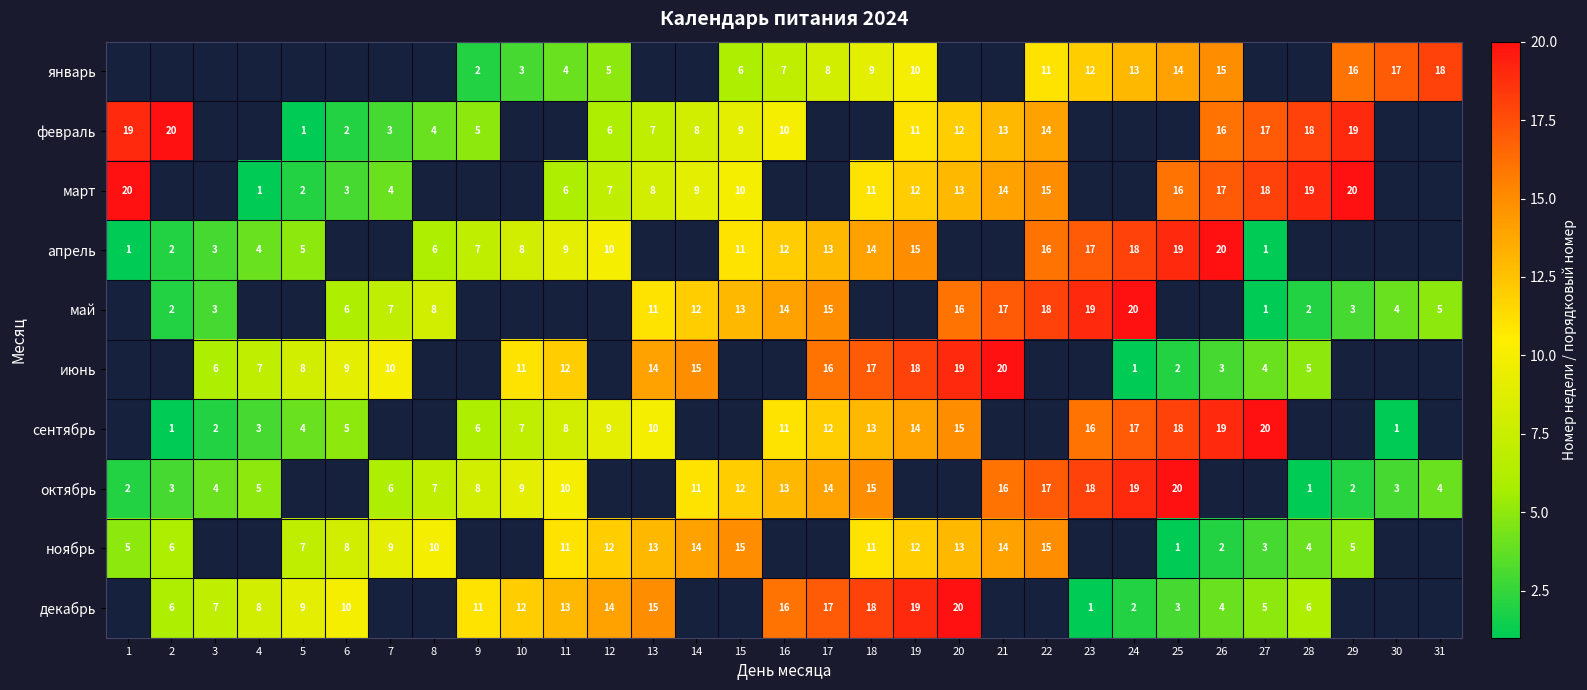

True or false: май has a value of 9 at 6.

False